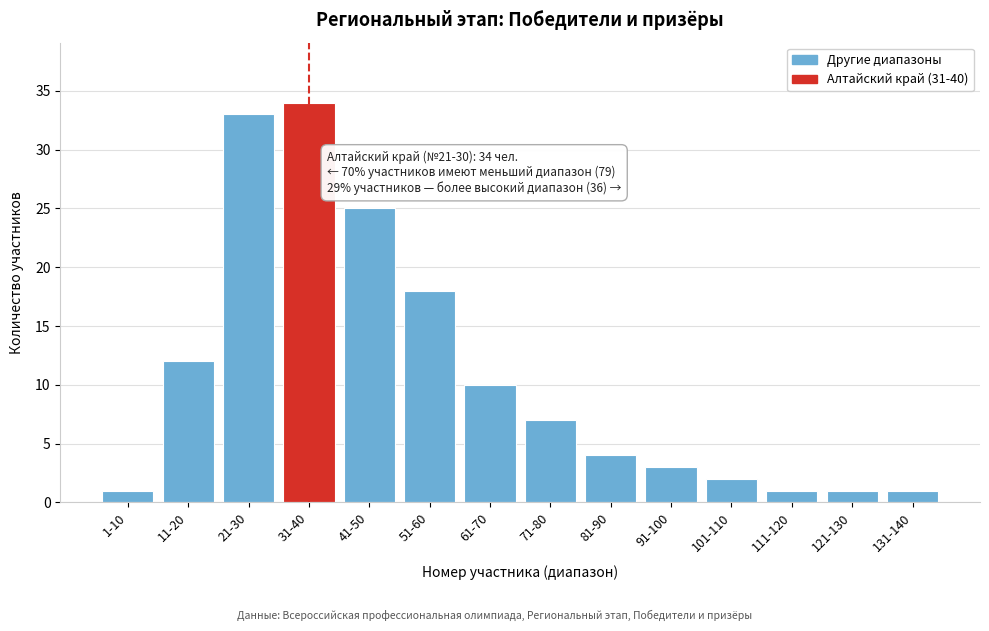

Reading right to left, list all the values displayed in this chart.

131-140=1	121-130=1	111-120=1	101-110=2	91-100=3	81-90=4	71-80=7	61-70=10	51-60=18	41-50=25	31-40=34	21-30=33	11-20=12	1-10=1